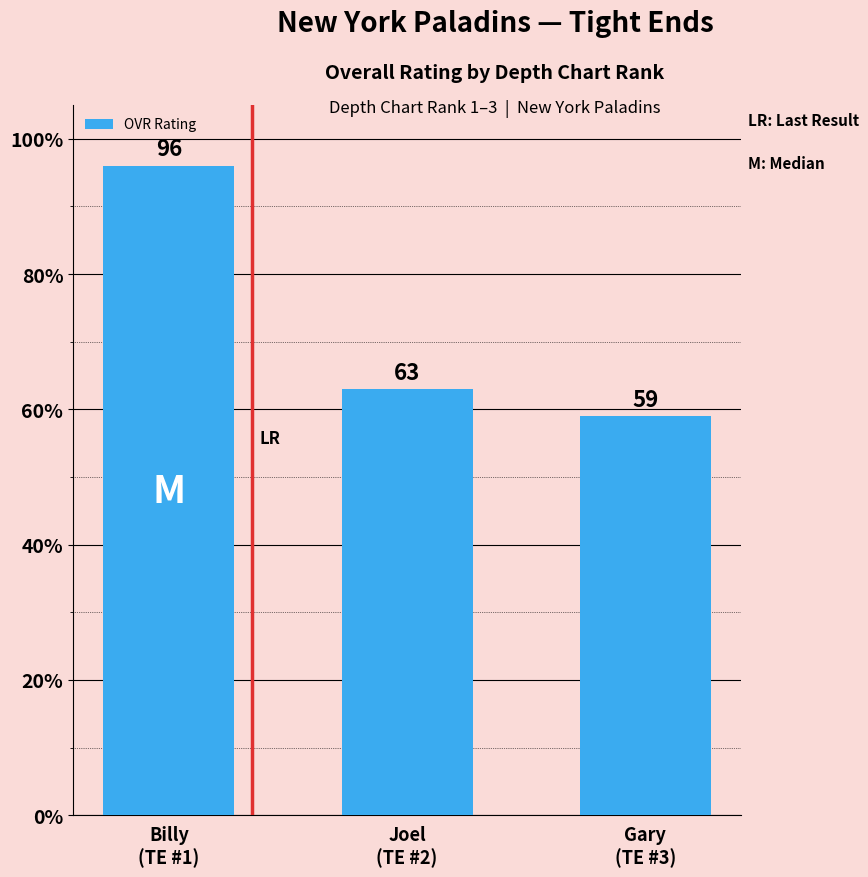

Reading right to left, transcribe all the data shown in this chart.

59	63	96